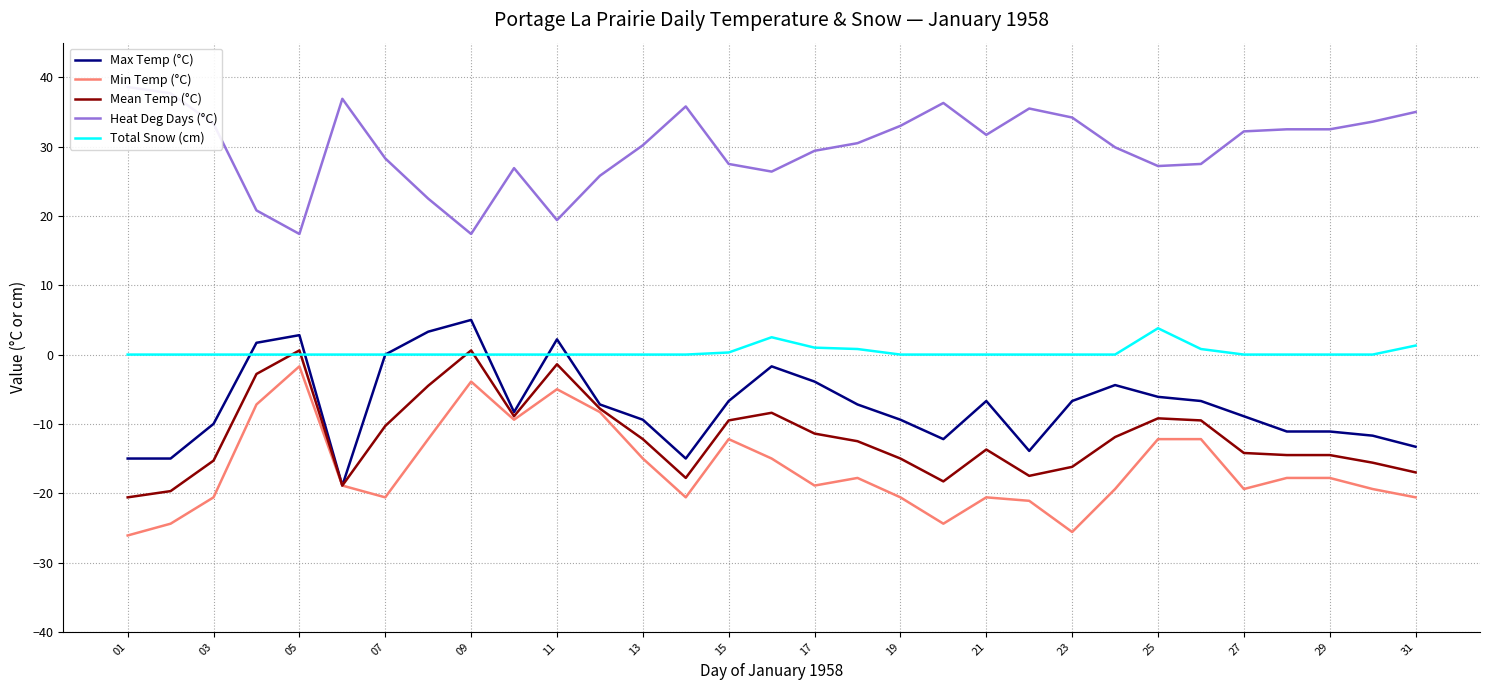

True or false: Min Temp (°C) and Total Snow (cm) cross at least once.

False